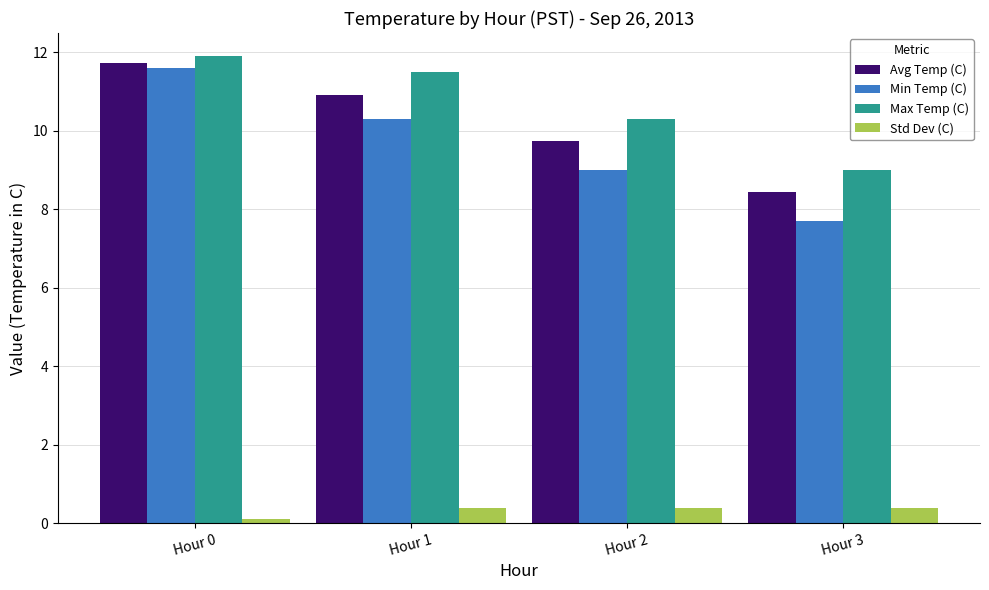

What is the average value of the Min Temp (C) series?

9.7